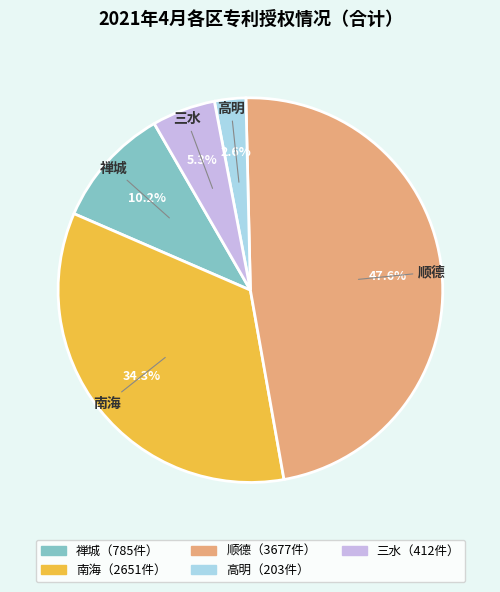

Is it true that 三水 is 19% of the pie?

False